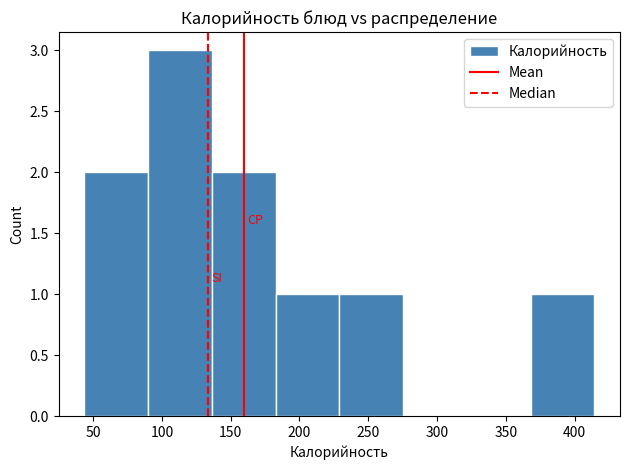

Reading left to right, list every bar in this chart as the range it spans on the x-axis followed by its height. Neither the bar edges nor the heights are printed on the chart, so give them approximately, as read against the axes.

45 to 90: 2
90 to 135: 3
135 to 185: 2
185 to 230: 1
230 to 275: 1
275 to 320: 0
320 to 370: 0
370 to 415: 1